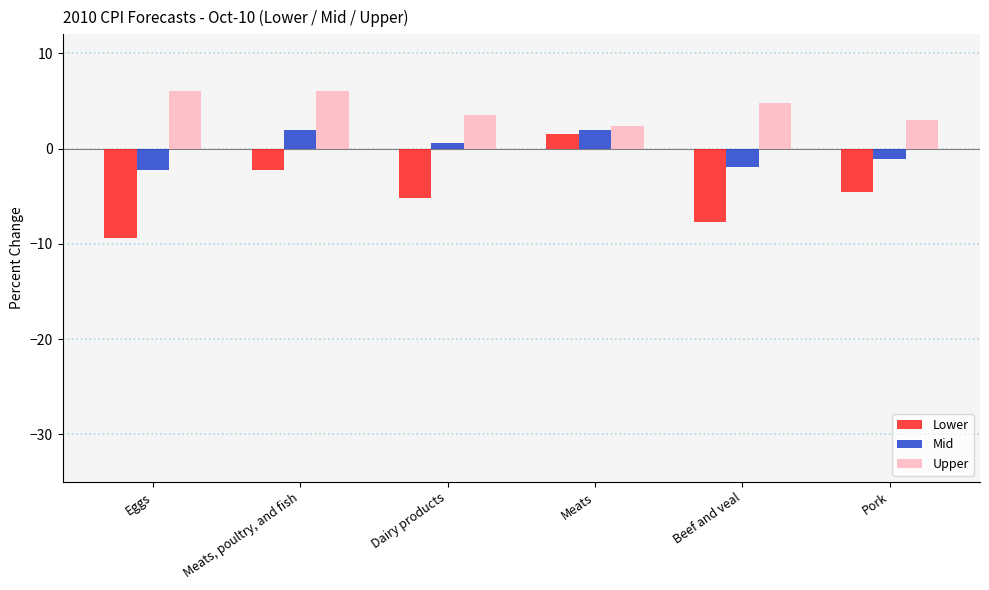

Rank the series at Dairy products from highest to lowest value.

Upper, Mid, Lower